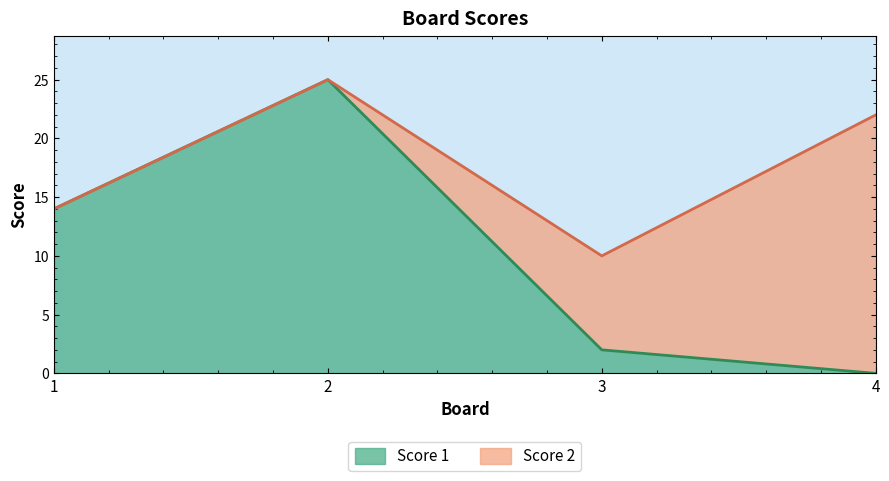

Where is the first local maximum?

2